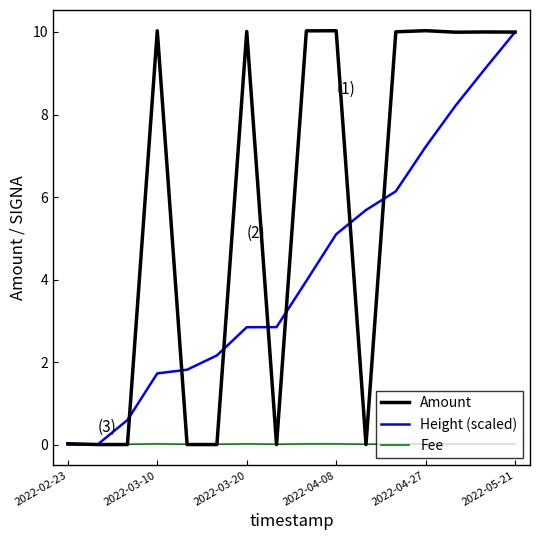

Rank the series by their average value, from lowest to highest.

Fee, Height (scaled), Amount